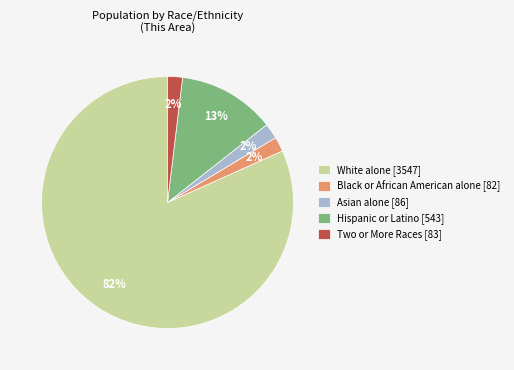

Which slice is the largest?

White alone [3547]